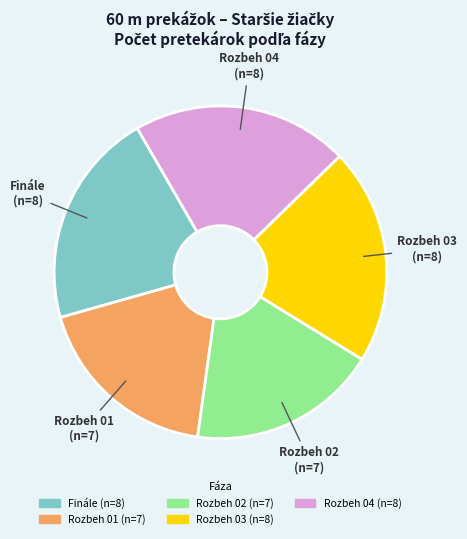

Is the sum of Rozbeh 04 and Rozbeh 03 greater than half?

No